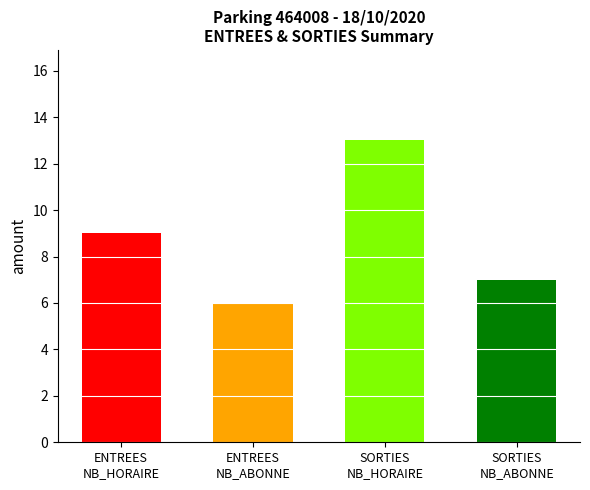

The value of NB_HORAIRE at 6 is 3. True or false?

False